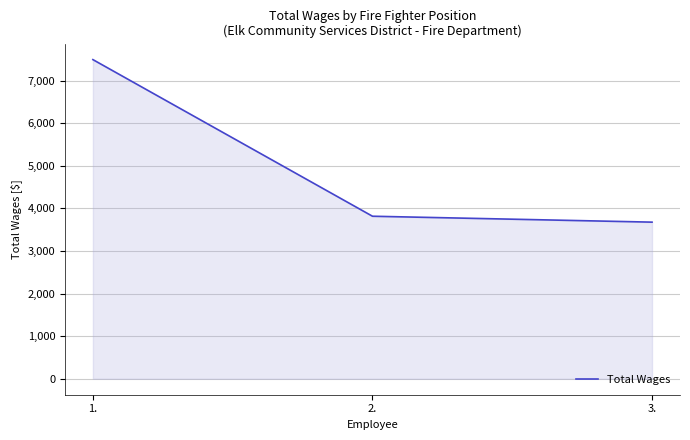

What is the minimum value shown in the chart?

3678